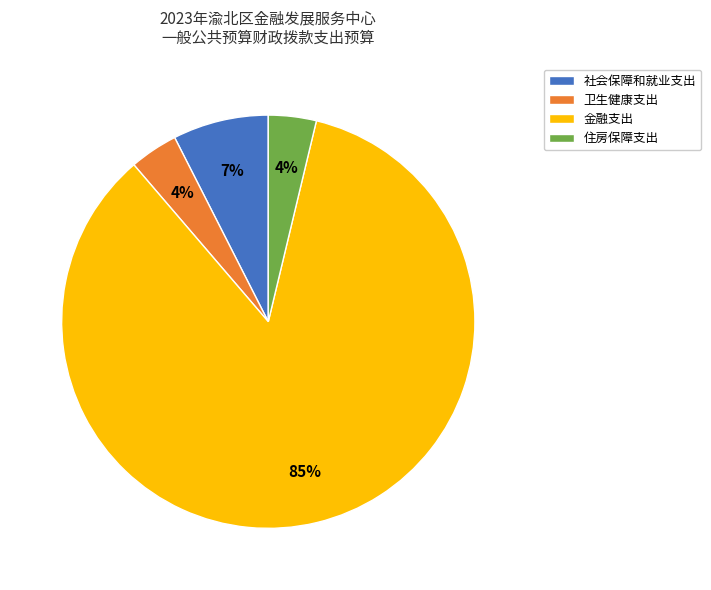

To the nearest percent, what is the average slice percentage?

25%